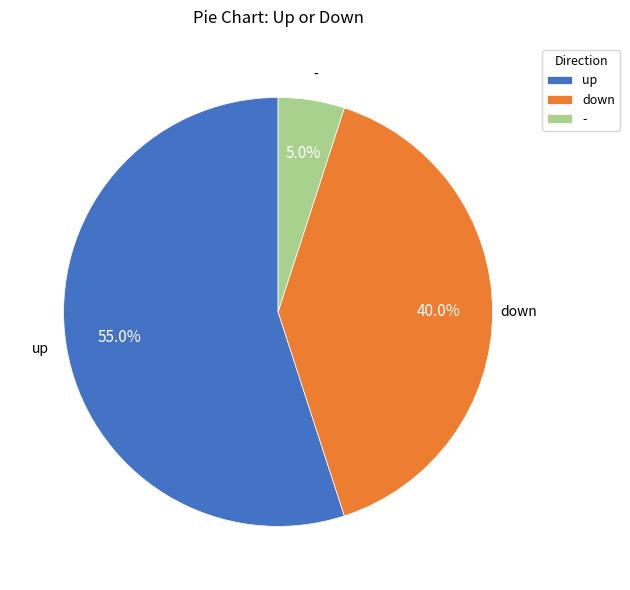

To the nearest percent, what percentage of the pie is up?

55%